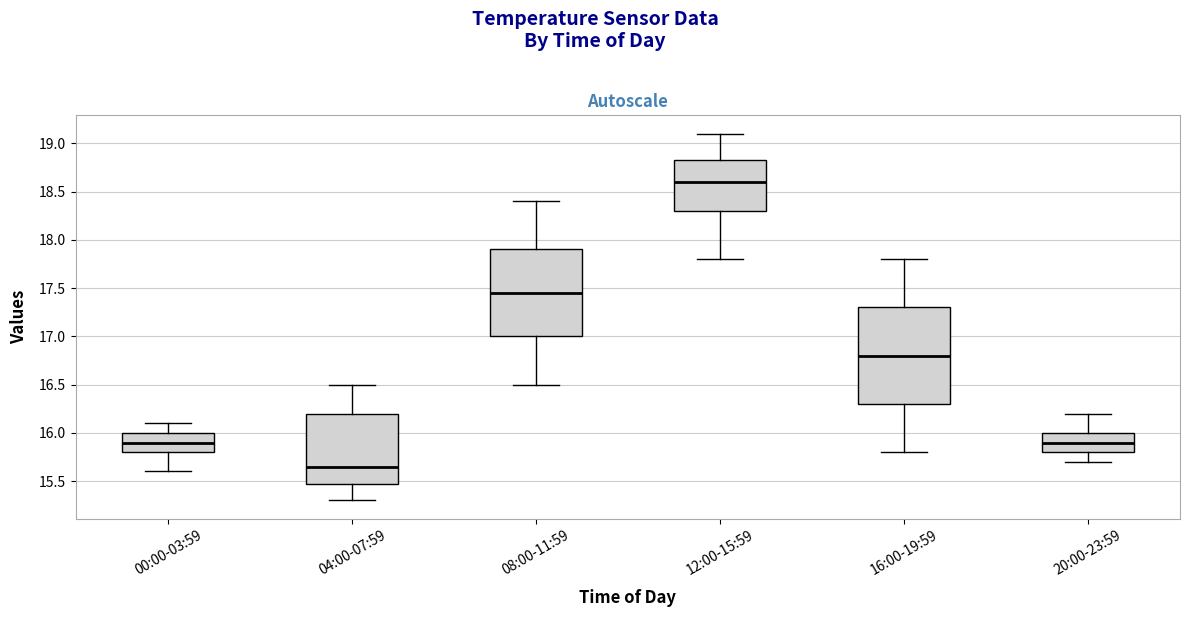

Which box's median line is the lowest?

04:00-07:59